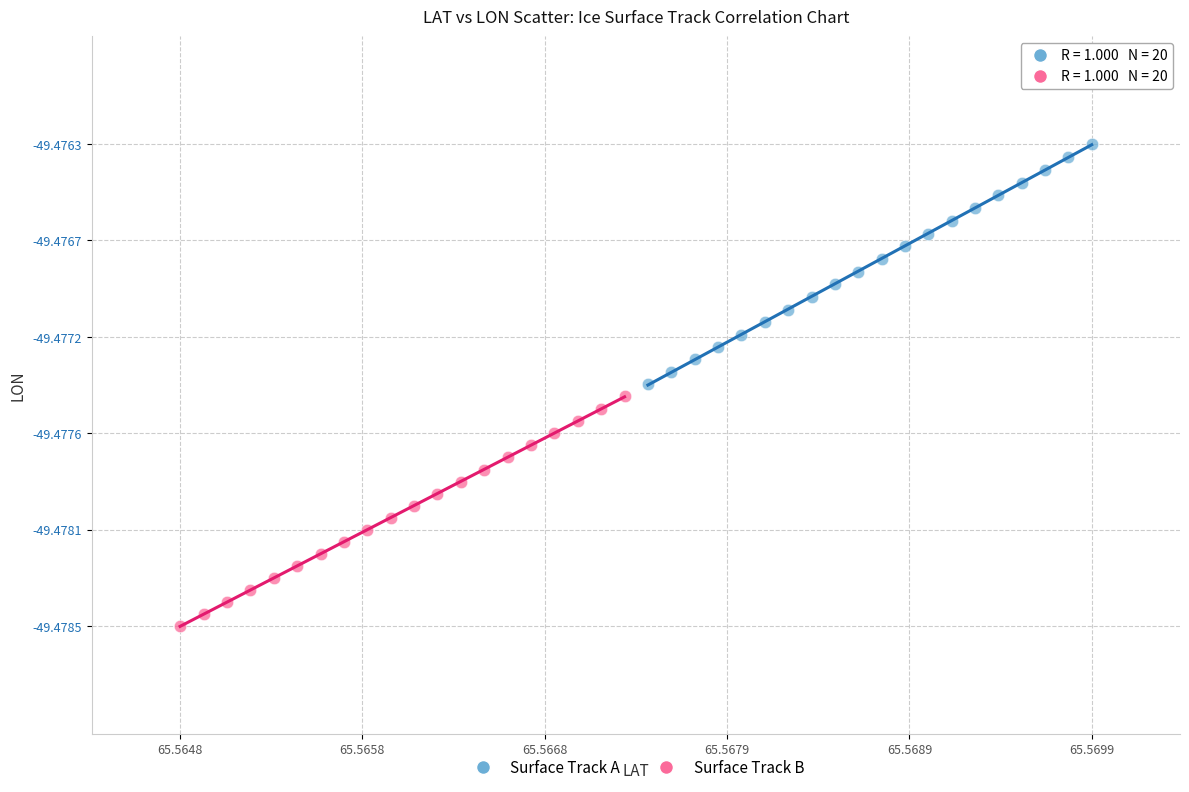

Which series reaches the minimum Y coordinate?

Surface Track B